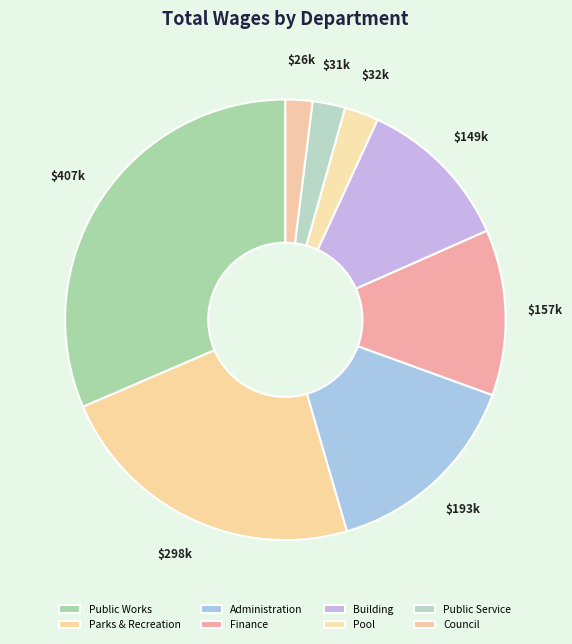

How many segments does this pie chart have?

8